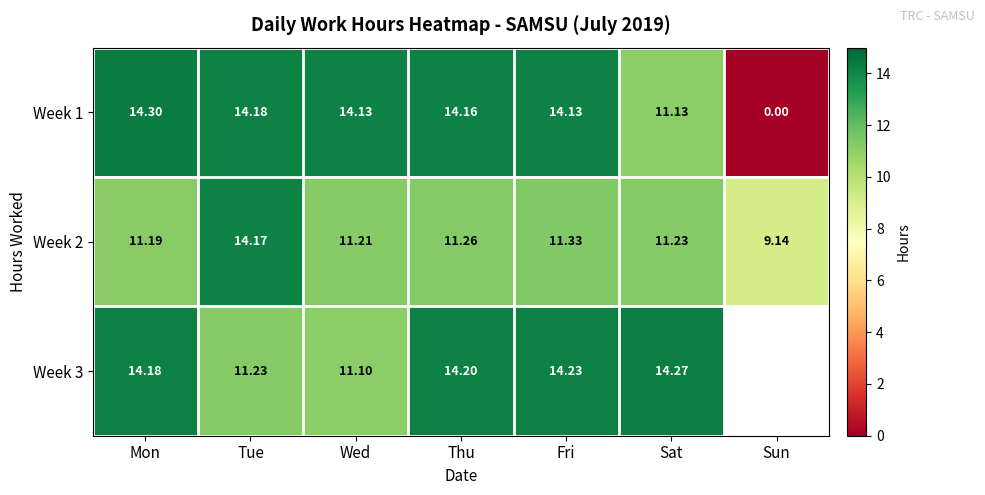

At which category is the sum across all series the highest?

Fri